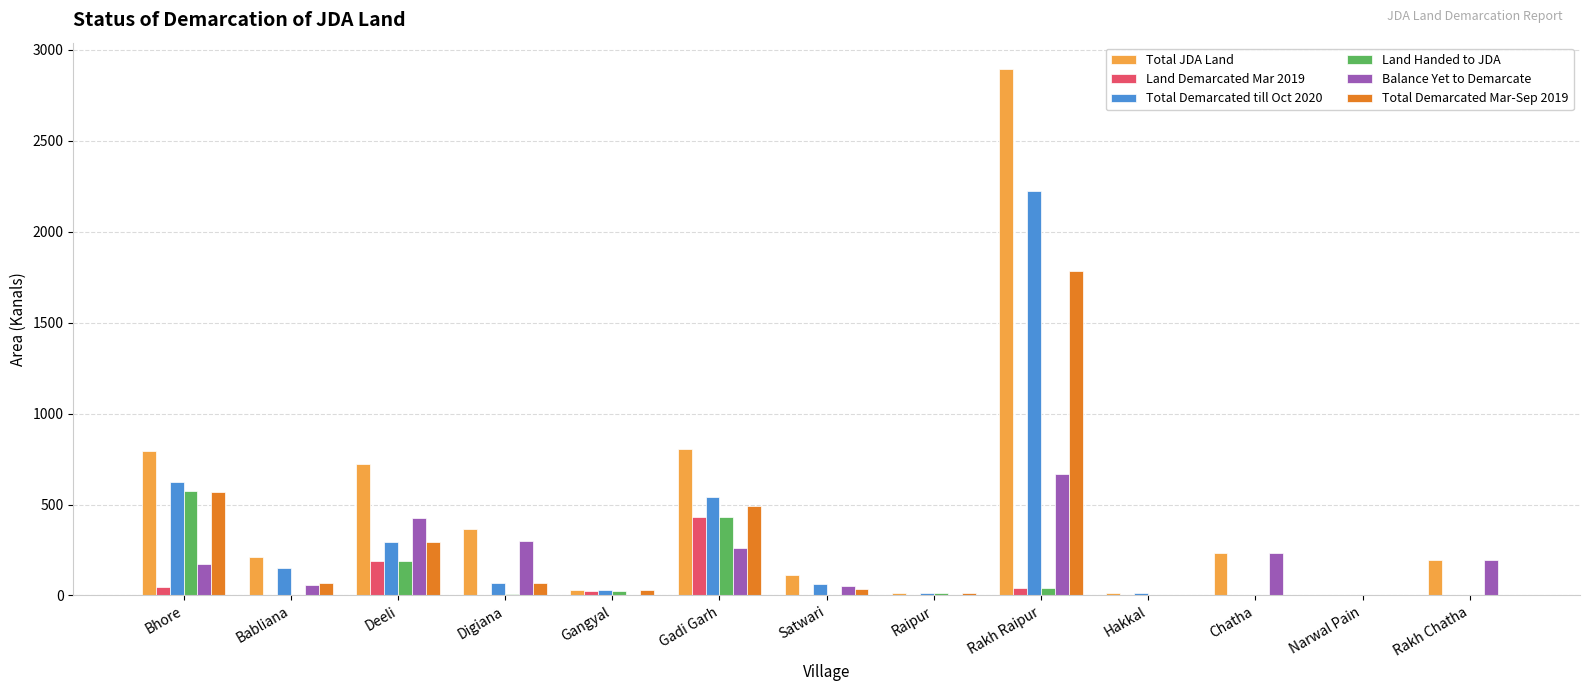

Is it true that Land Demarcated Mar 2019 equals -303 at Chatha?

False